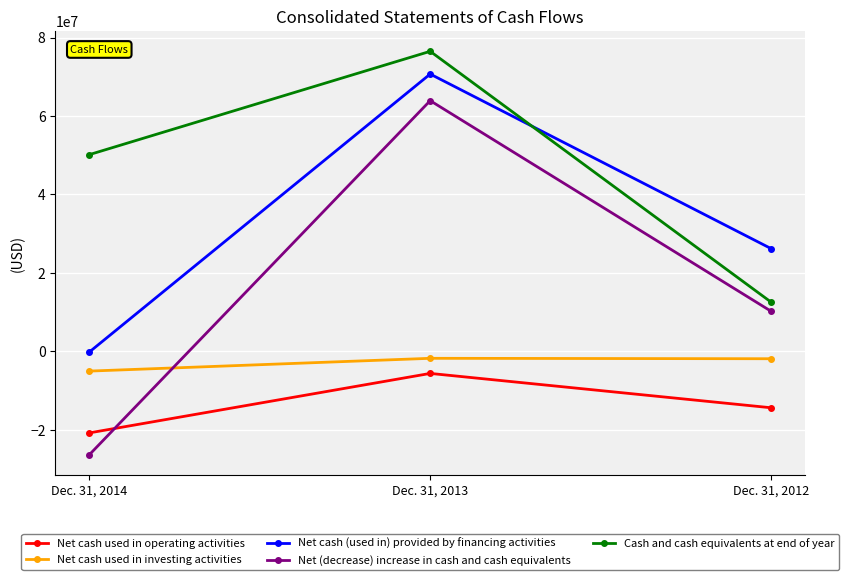

Rank the series at Dec. 31, 2014 from highest to lowest value.

Cash and cash equivalents at end of year, Net cash (used in) provided by financing activities, Net cash used in investing activities, Net cash used in operating activities, Net (decrease) increase in cash and cash equivalents